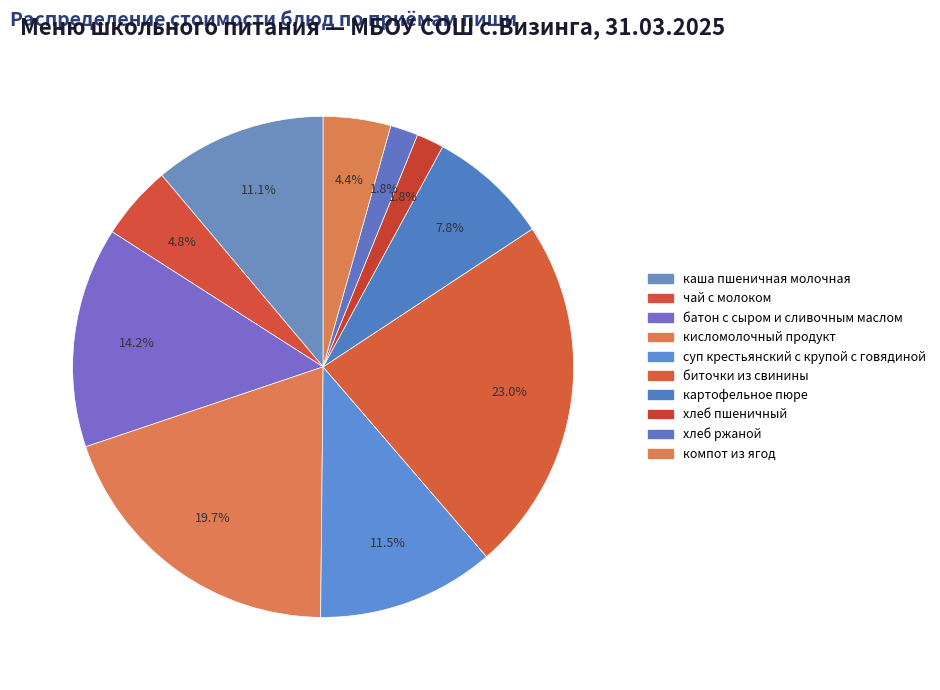

The батон с сыром и сливочным маслом slice represents 29% of the pie. True or false?

False